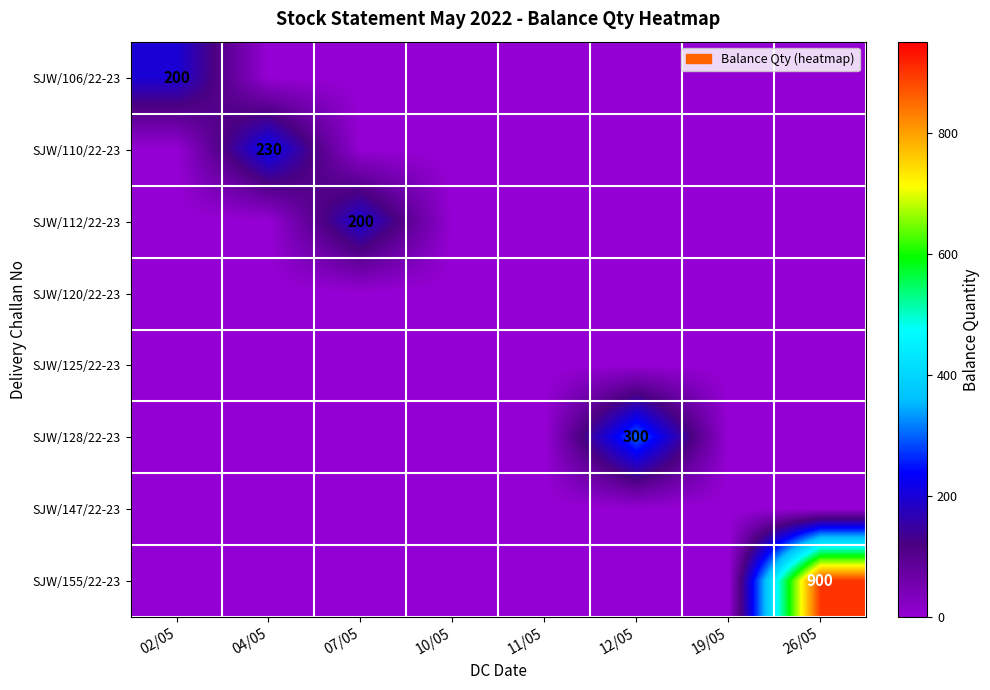

True or false: SJW/110/22-23 has a value of 230 at 04/05.

True